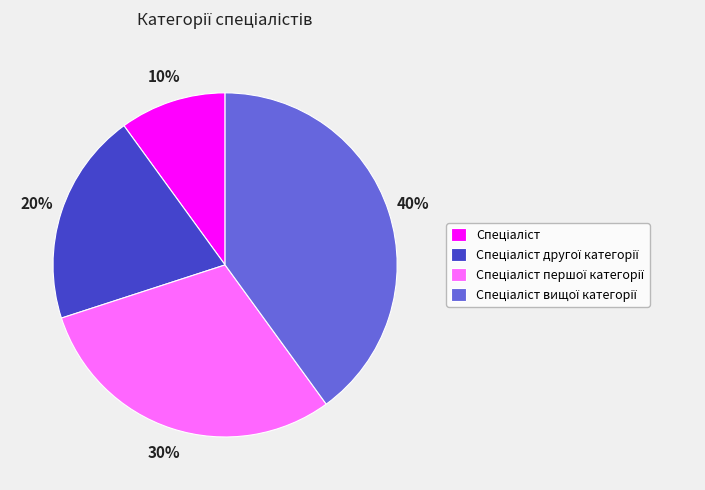

Is there any slice that represents more than half of the pie?

No